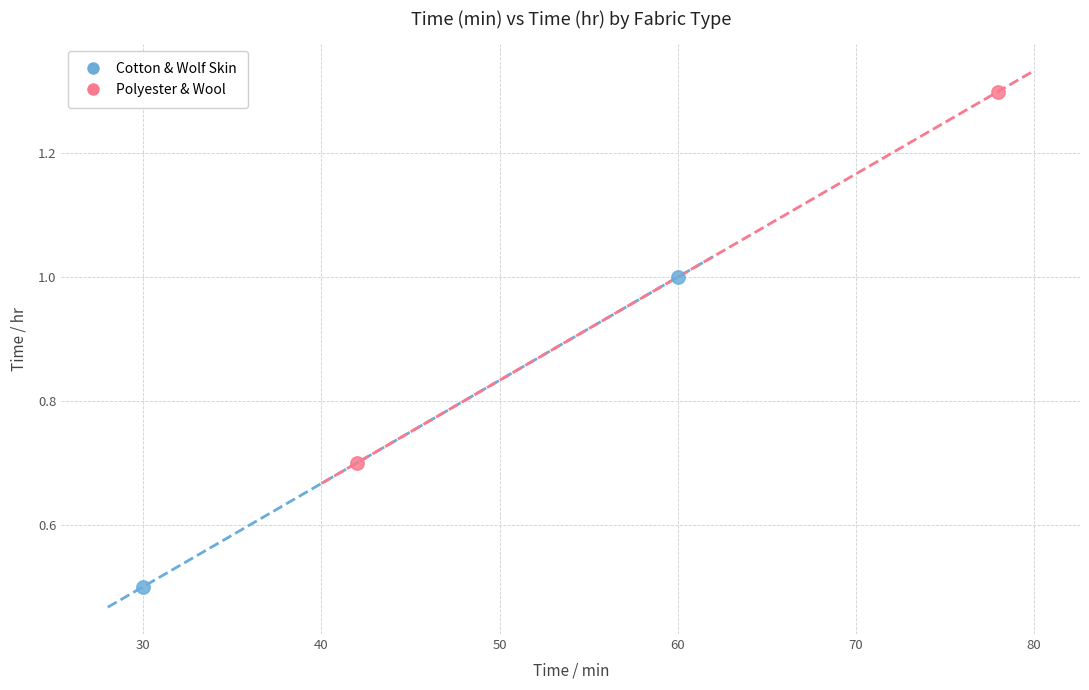

Which series contains the lowest Y value?

Cotton & Wolf Skin